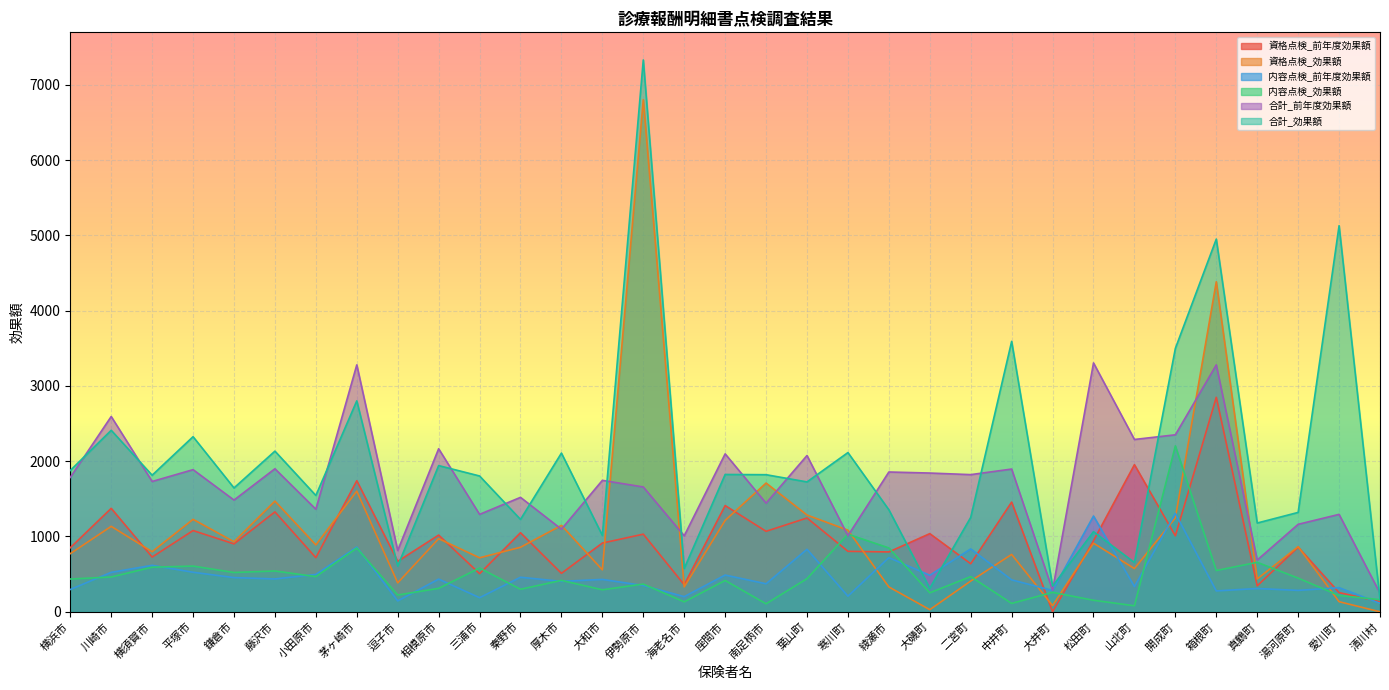

Which category has the lowest value in the 合計_効果額 series?

清川村